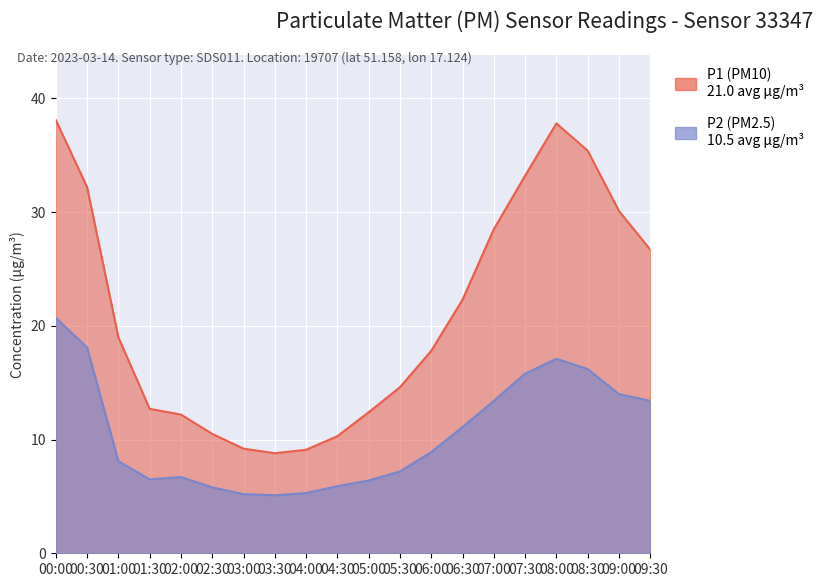

True or false: P1 has a value of 26.7 at 09:30.

True